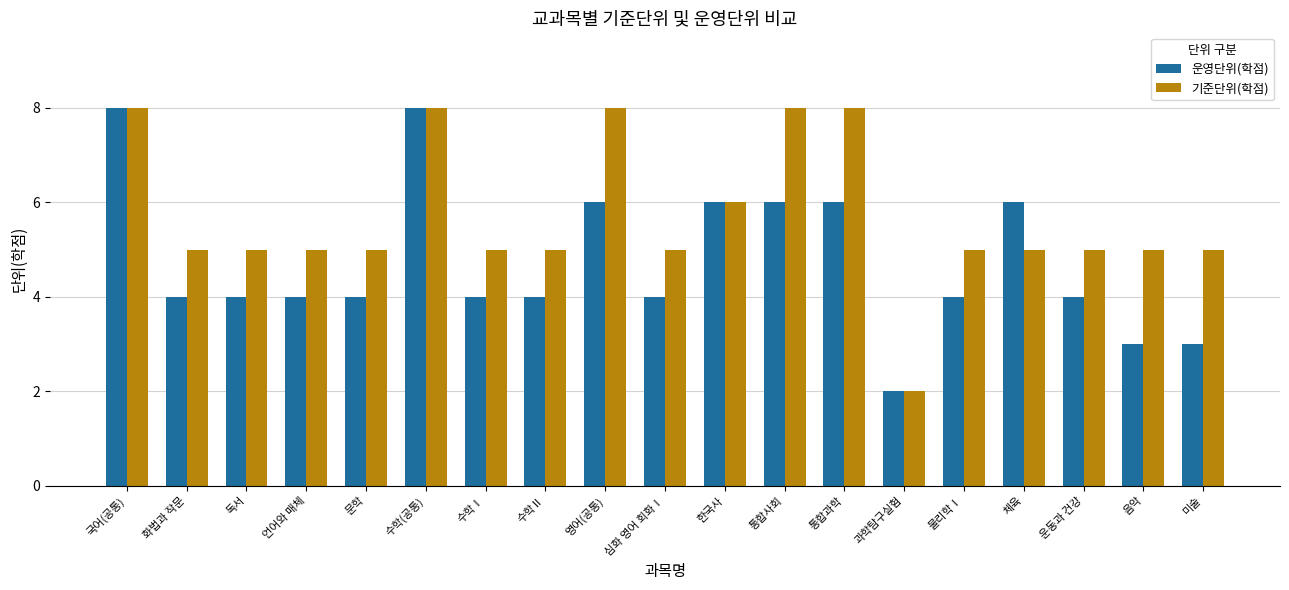

Rank the series by their average value, from highest to lowest.

기준단위(학점), 운영단위(학점)